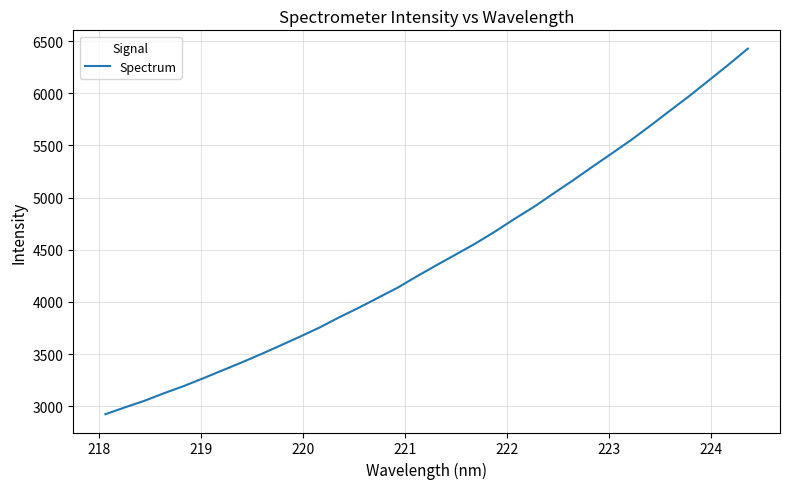

What is the smallest value displayed?

2923.5